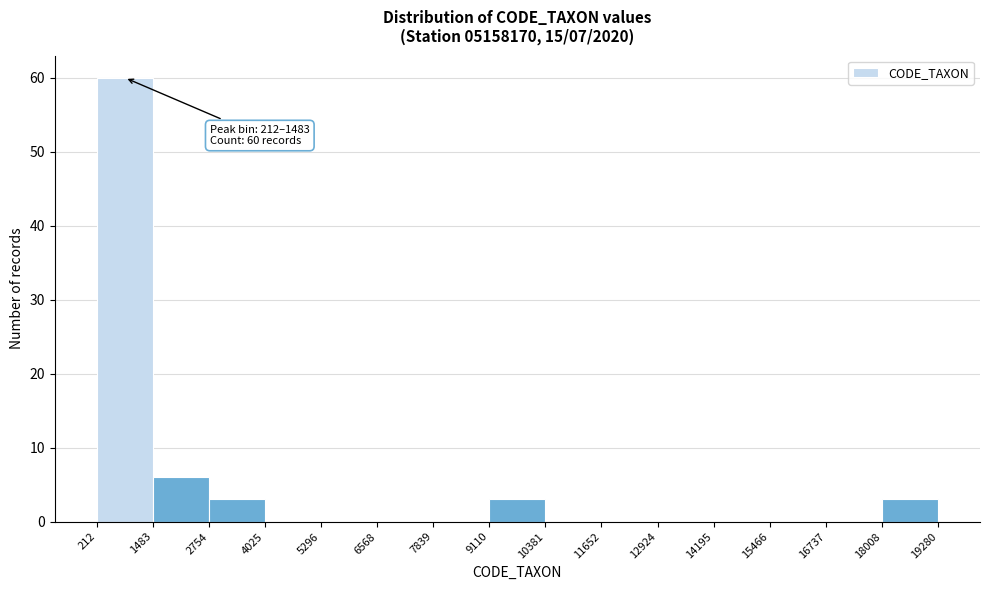

Which range on the x-axis has the tallest bar?

212 to 1483